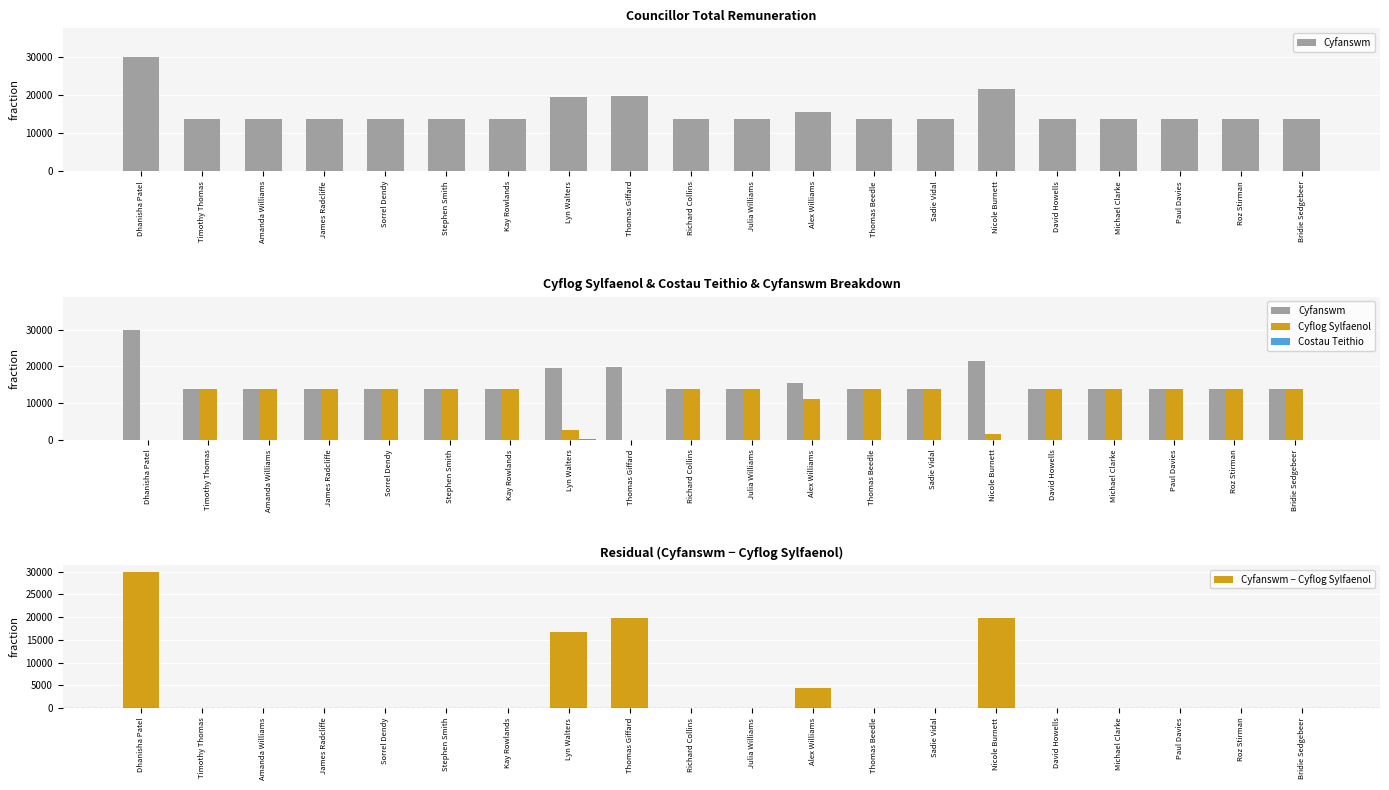

What is the sum of the Cyflog Sylfaenol values at Thomas Beedle and Stephen Smith?

27671.2